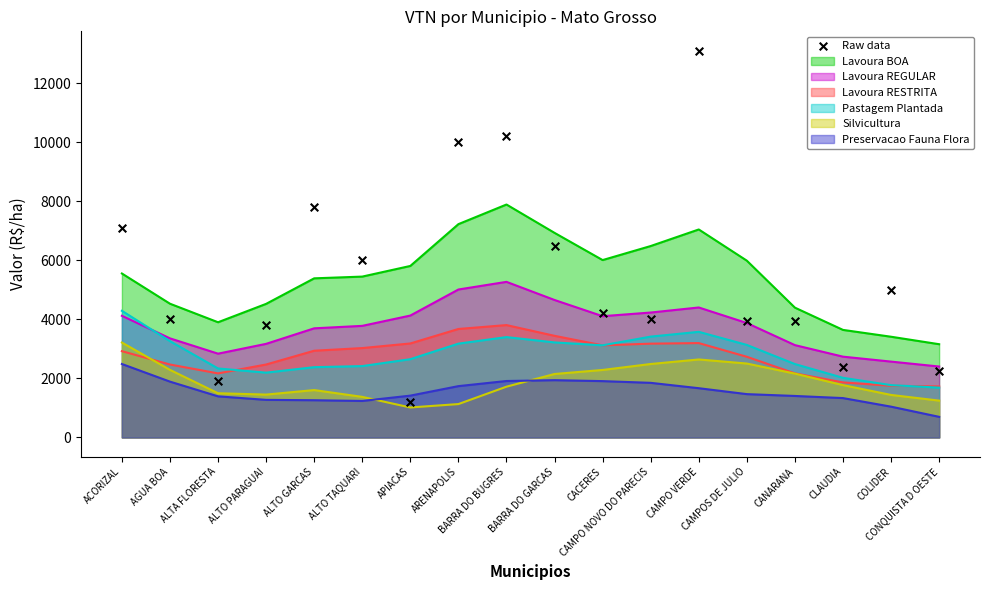

What is the change in value from CAMPOS DE JULIO to CONQUISTA D OESTE?

-1701.0